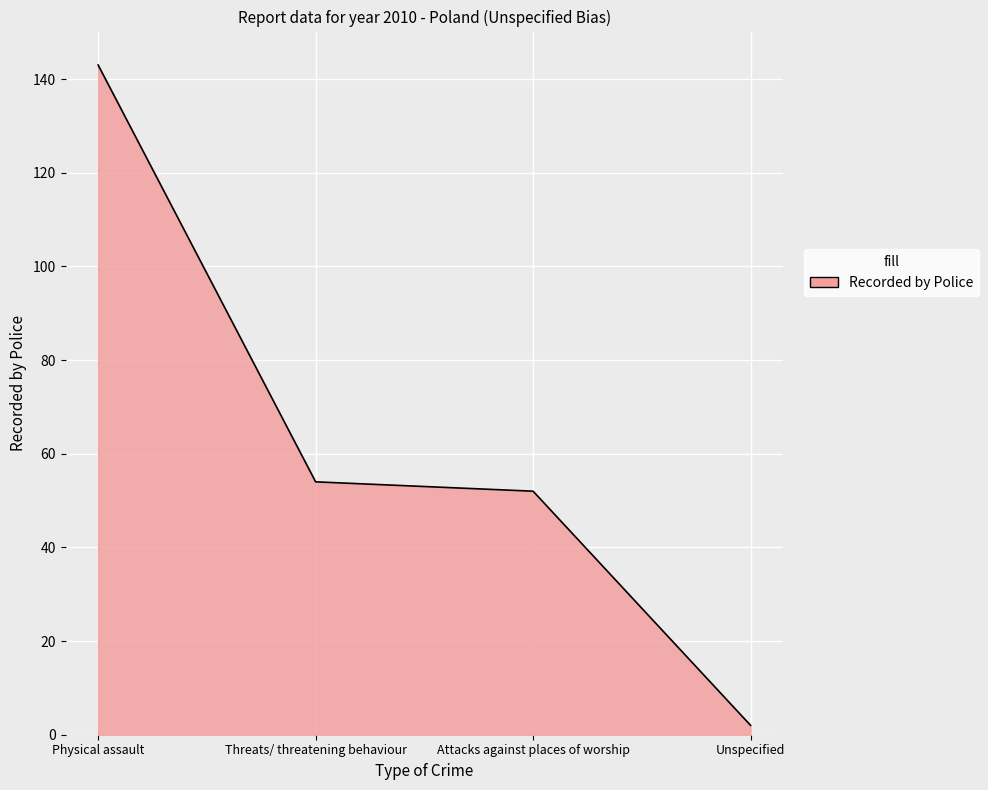

What is the change in value from Physical assault to Attacks against places of worship?

-91